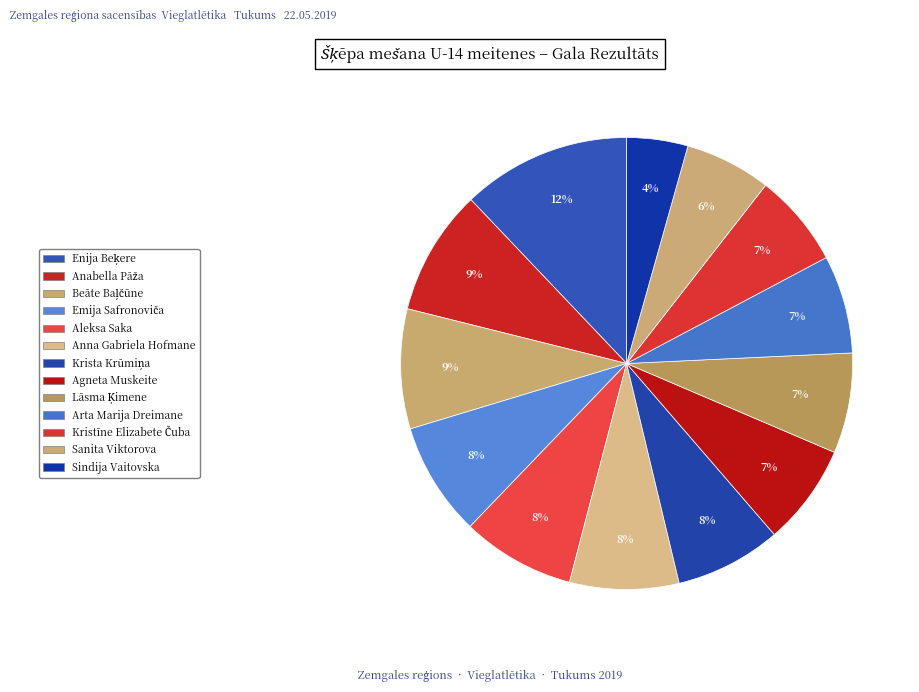

Is it true that Emija Safronoviča is 3% of the pie?

False